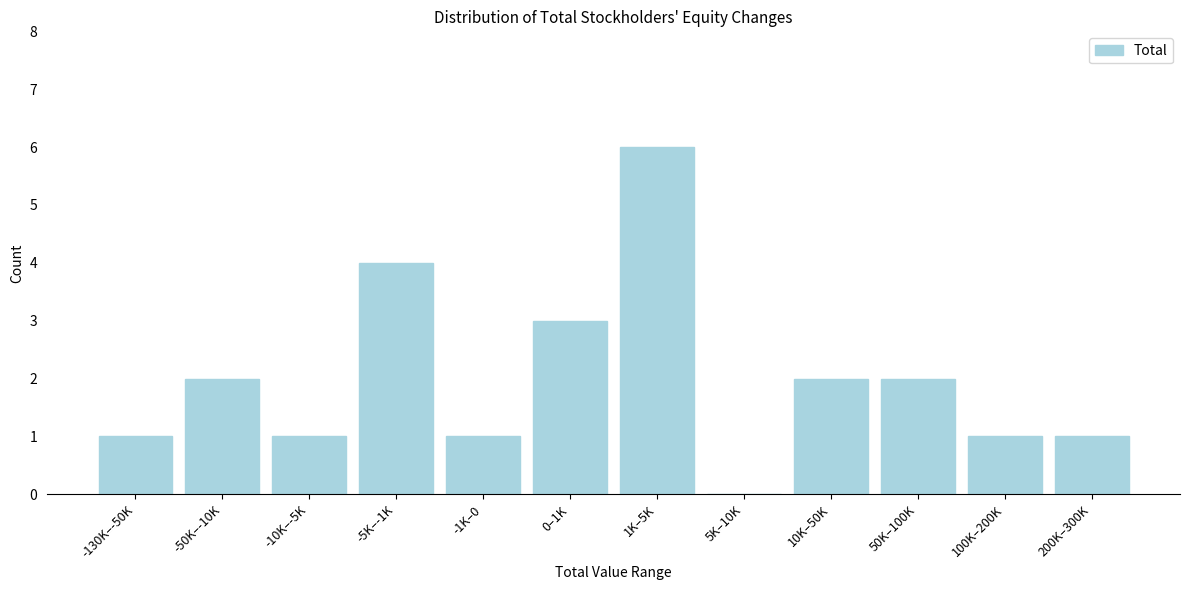

Reading left to right, transcribe all the data shown in this chart.

-130K–-50K=1	-50K–-10K=2	-10K–-5K=1	-5K–-1K=4	-1K–0=1	0–1K=3	1K–5K=6	5K–10K=0	10K–50K=2	50K–100K=2	100K–200K=1	200K–300K=1